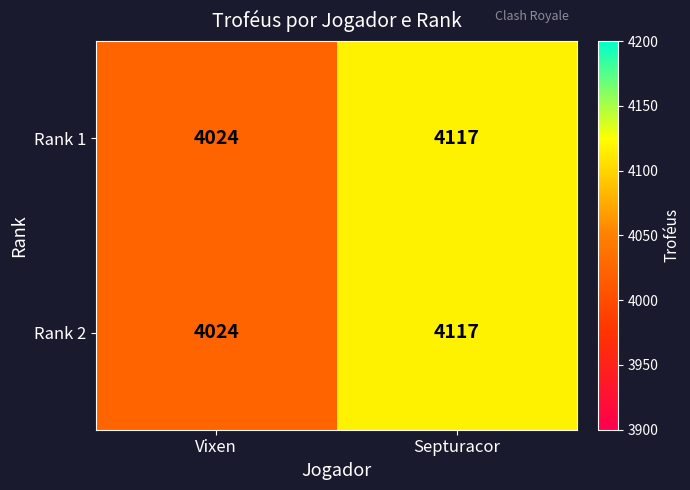

Which category has the lowest value across all series?

Vixen